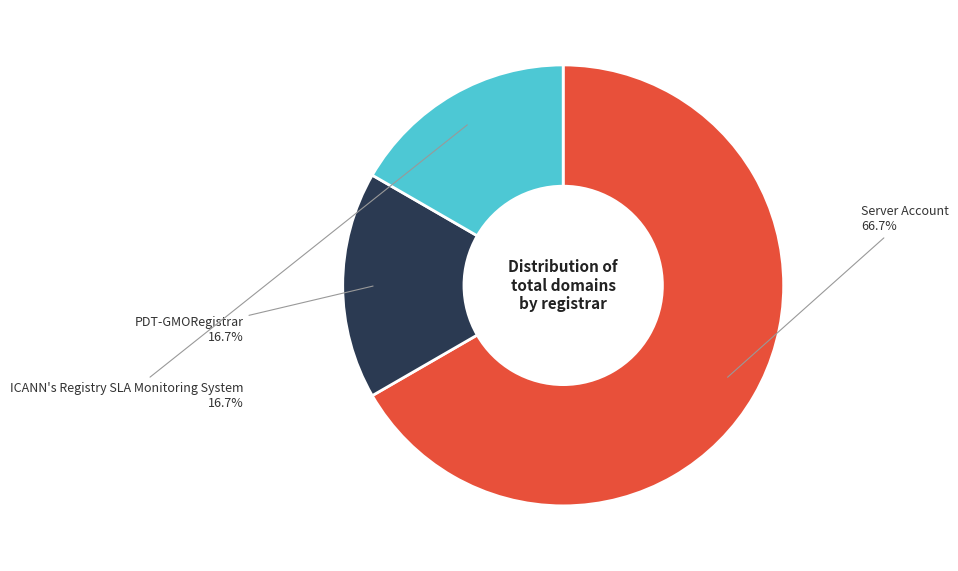

What is the largest slice in the pie chart?

Server Account